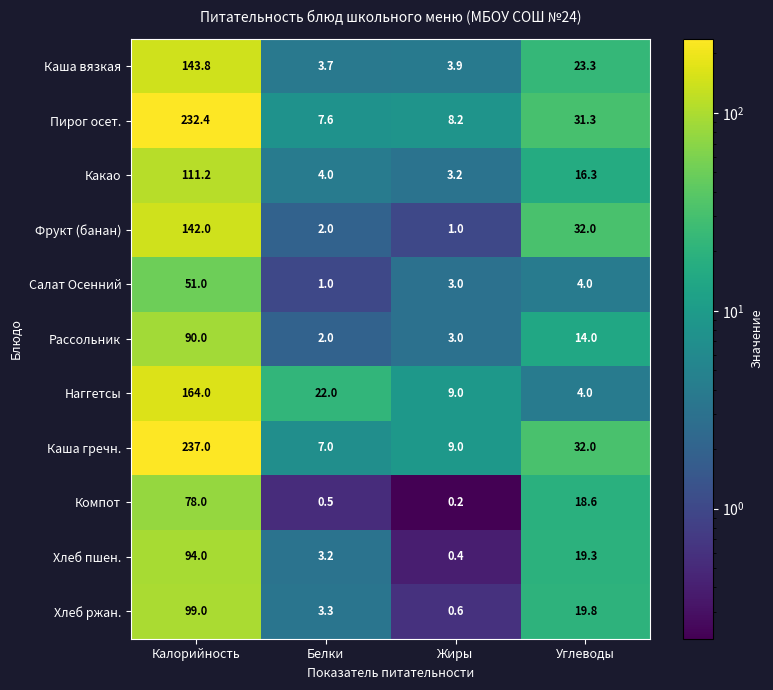

Which category has the highest value across all series?

Калорийность